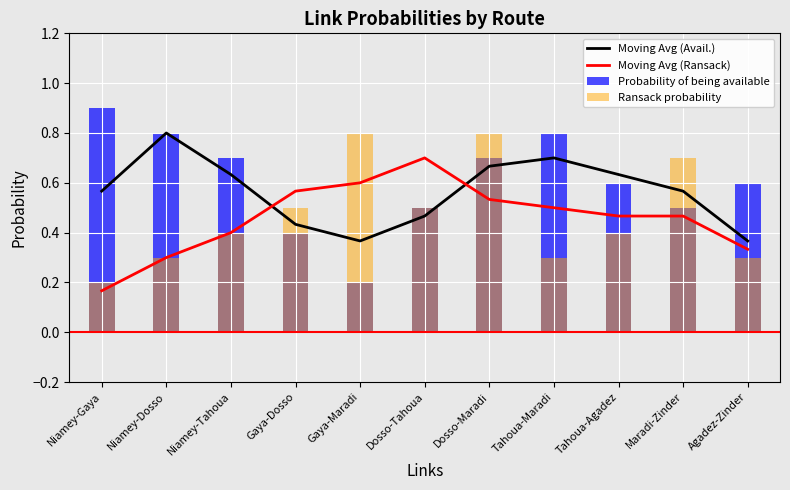

Between Niamey-Tahoua and Dosso-Maradi, which series saw the biggest shift?

Ransack probability